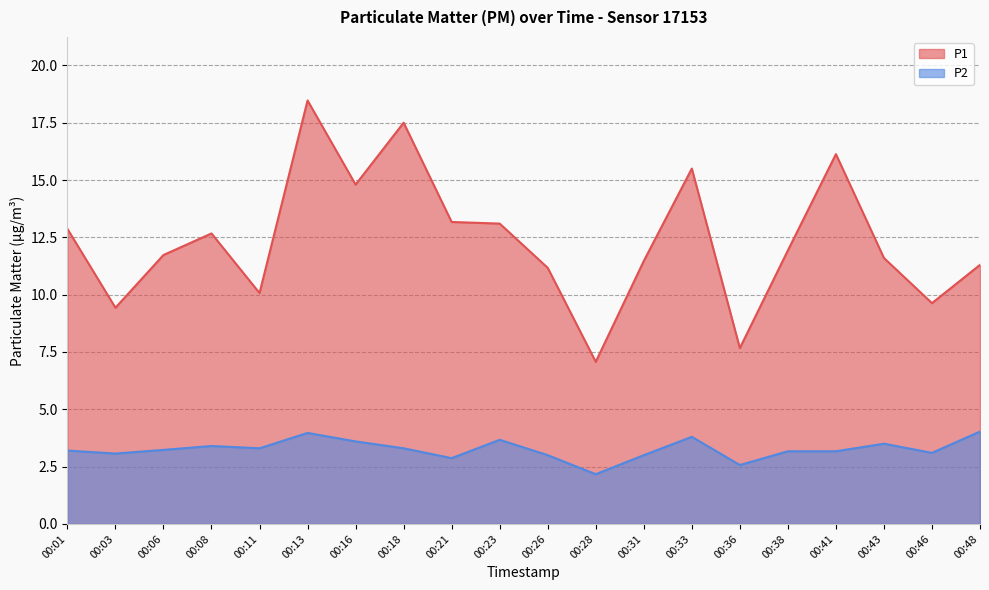

Which series has the widest spread of values?

P1